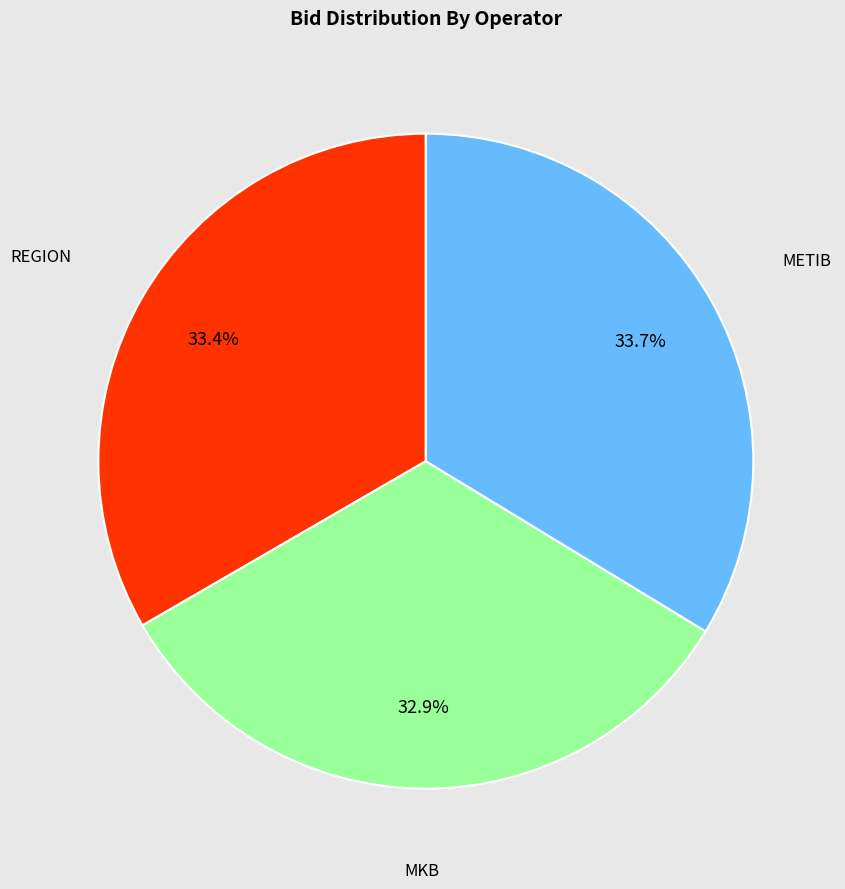

Is the sum of MKB and METIB greater than half?

Yes